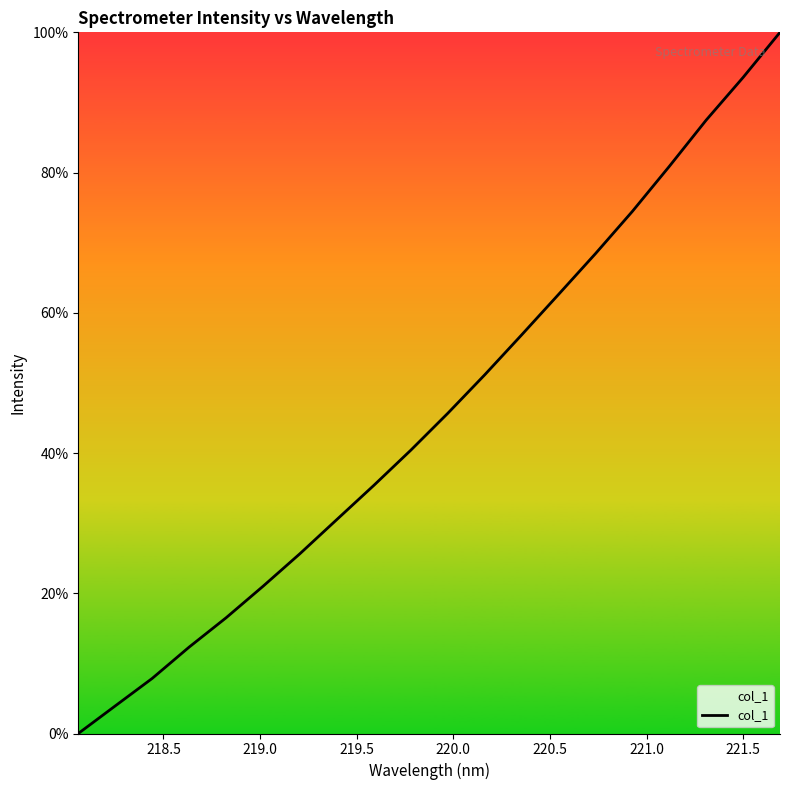

What is the maximum value shown in the chart?

100.0